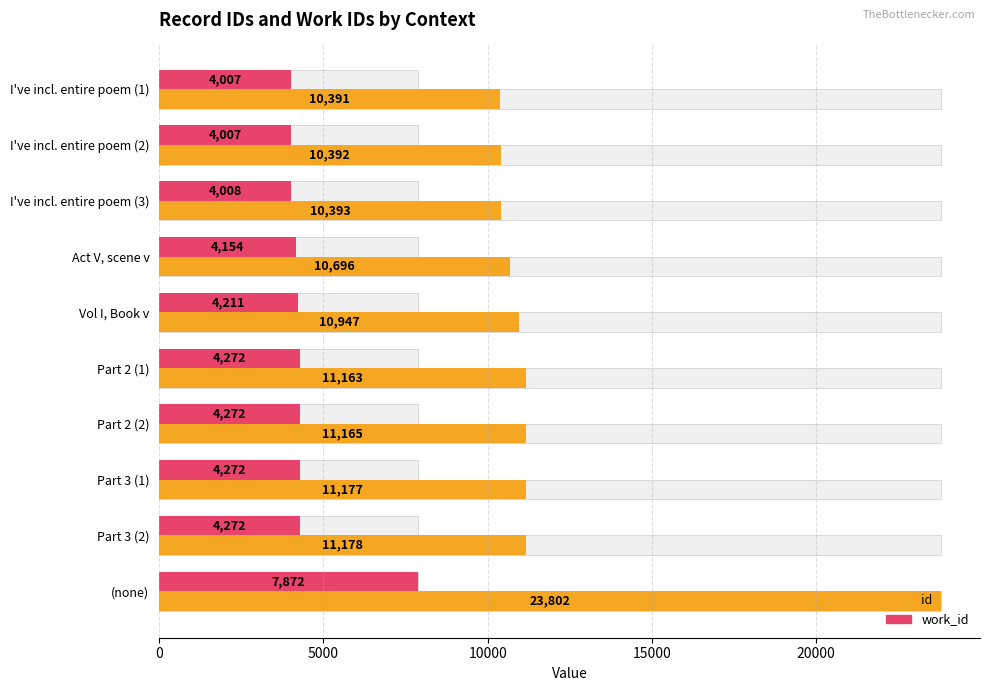

What position from the left is Vol I, Book v?

5